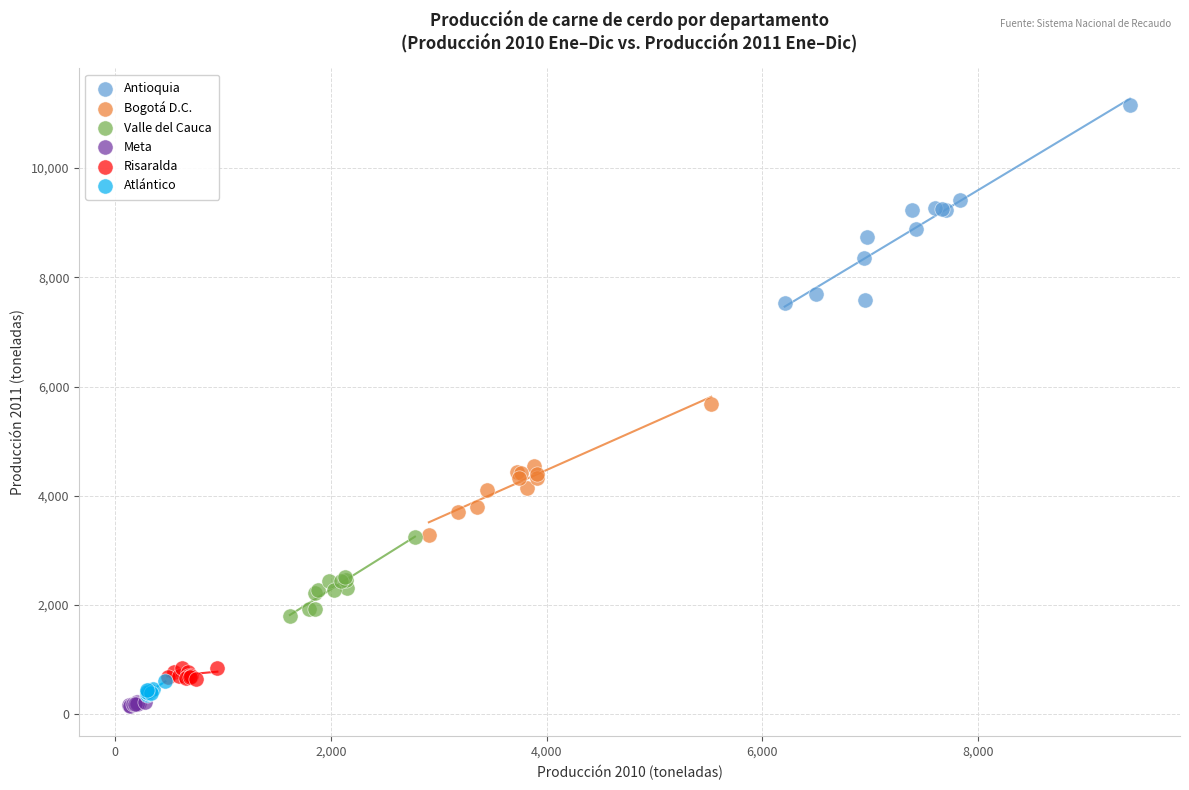

Which series reaches the maximum Y coordinate?

Antioquia